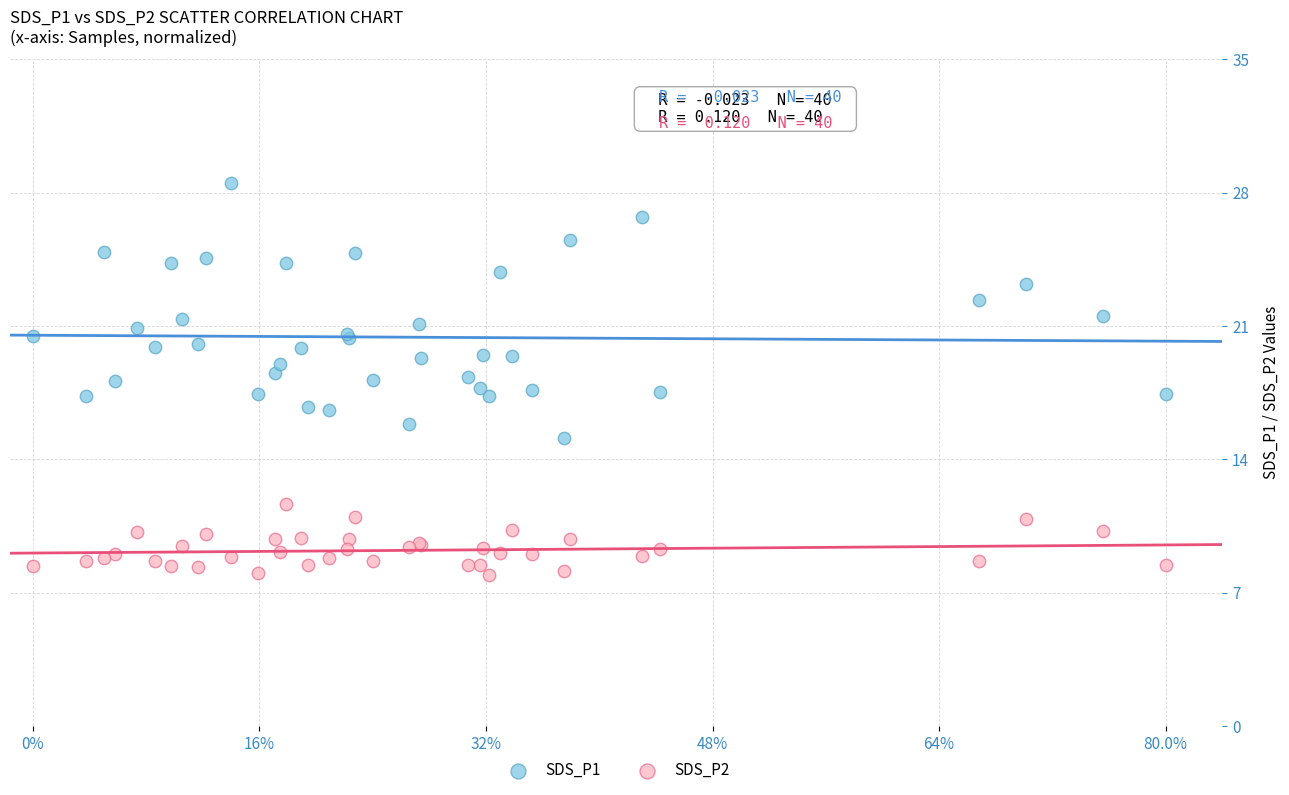

Which series contains the lowest Y value?

SDS_P2